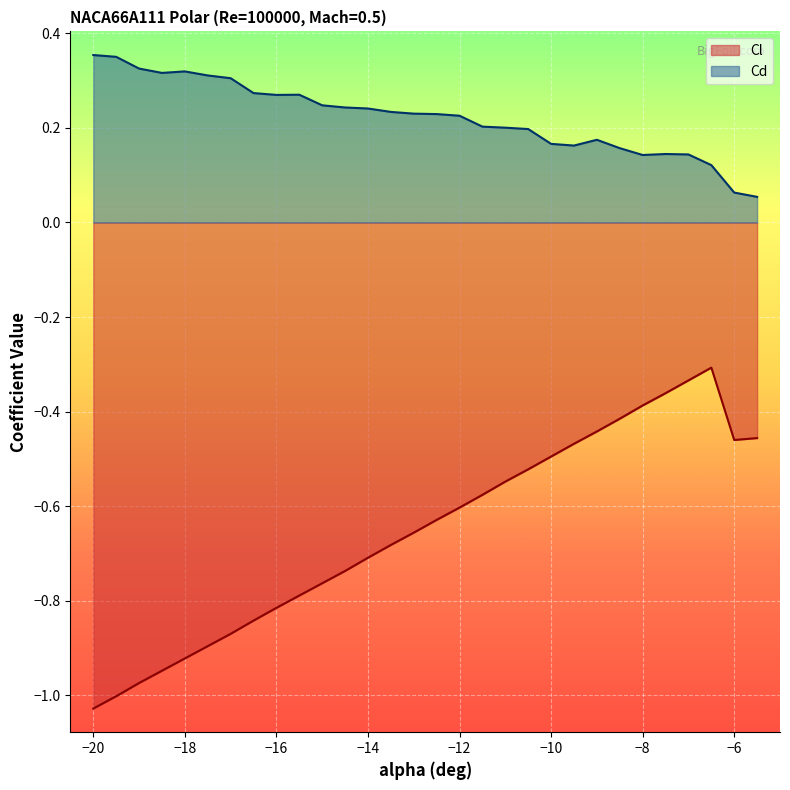

True or false: Cl and Cd intersect in this chart.

False